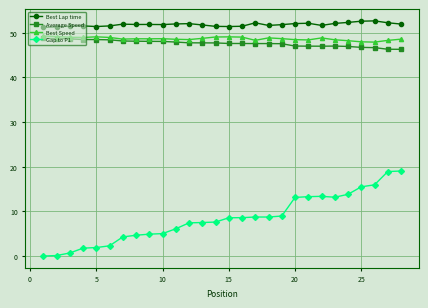

What is the value of the Gap to P1 point at the 6th from the left?

2.3